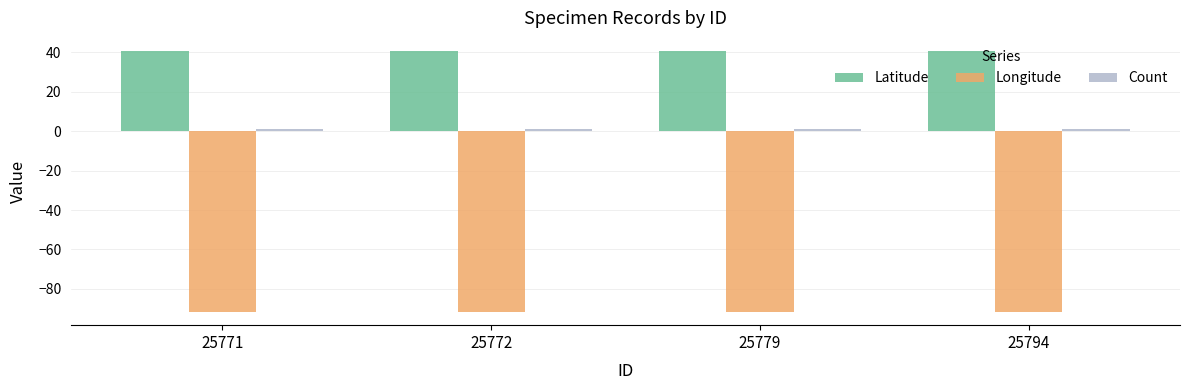

What is the sum of all Latitude values?

162.6